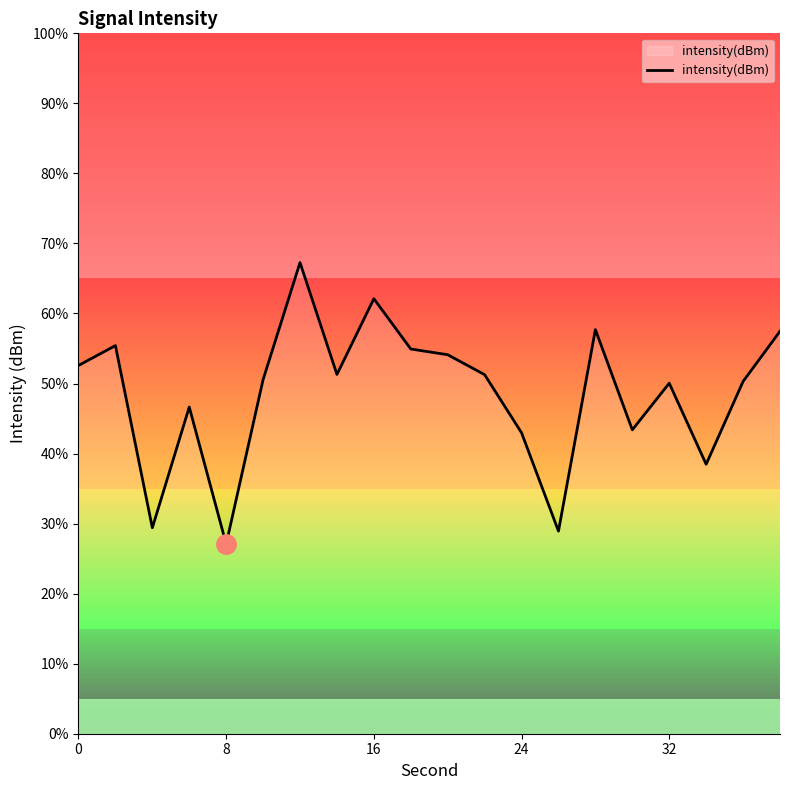

Count the number of categories in the chart.

20